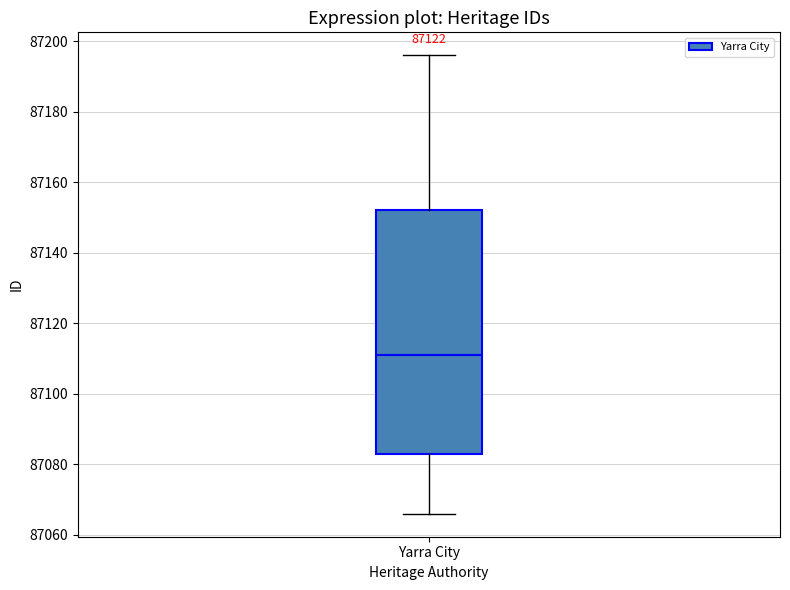

Read this box plot against the y-axis: the position of the median line, the range covered by the box, and the ends of both whiskers. The values are not printed on the chart, so give them approximately, as read against the axis.

median 87112, box 87084 to 87152, whiskers 87066 to 87196